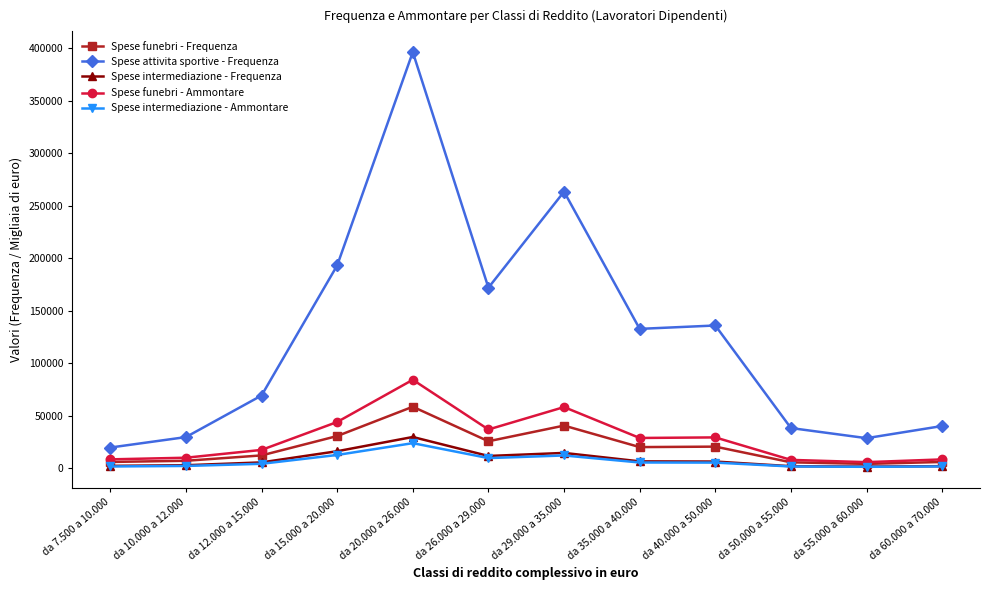

Which category has the highest value across all series?

da 20.000 a 26.000